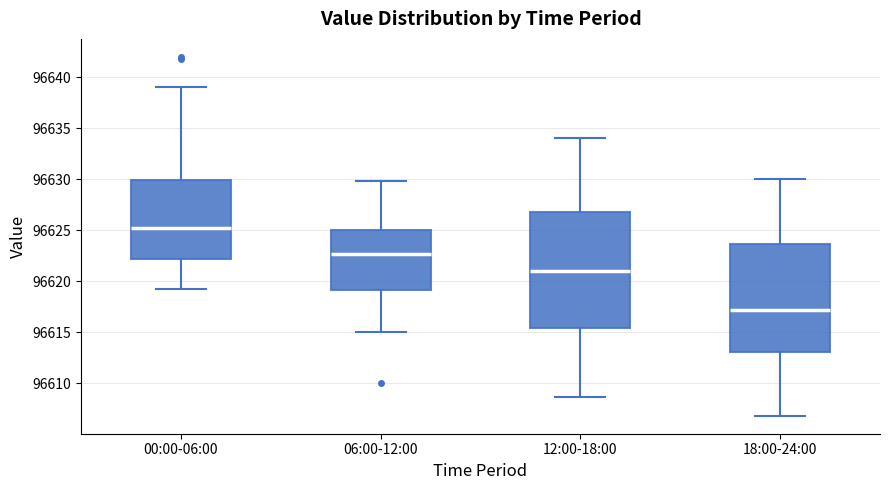

Which box's median line is the lowest?

18:00-24:00